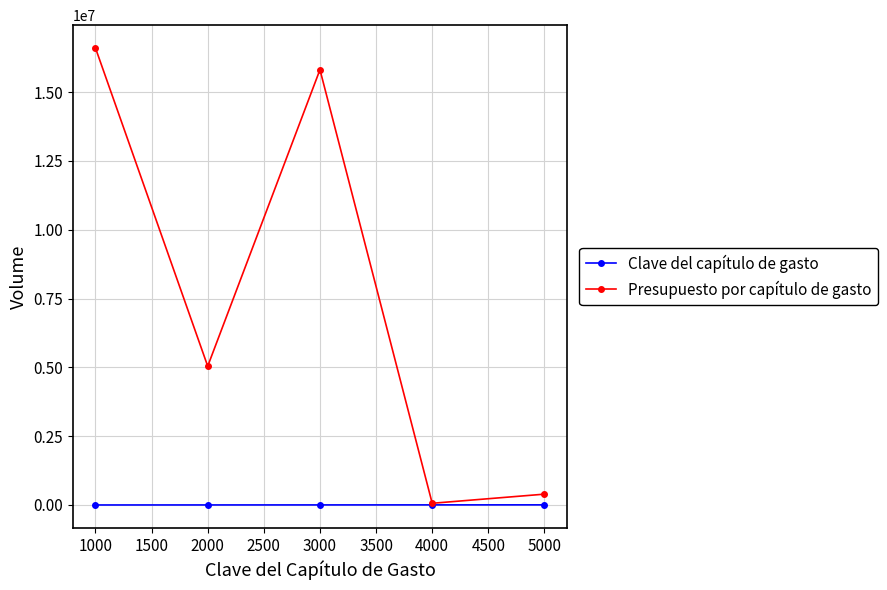

Which series has the widest spread of values?

Presupuesto por capítulo de gasto